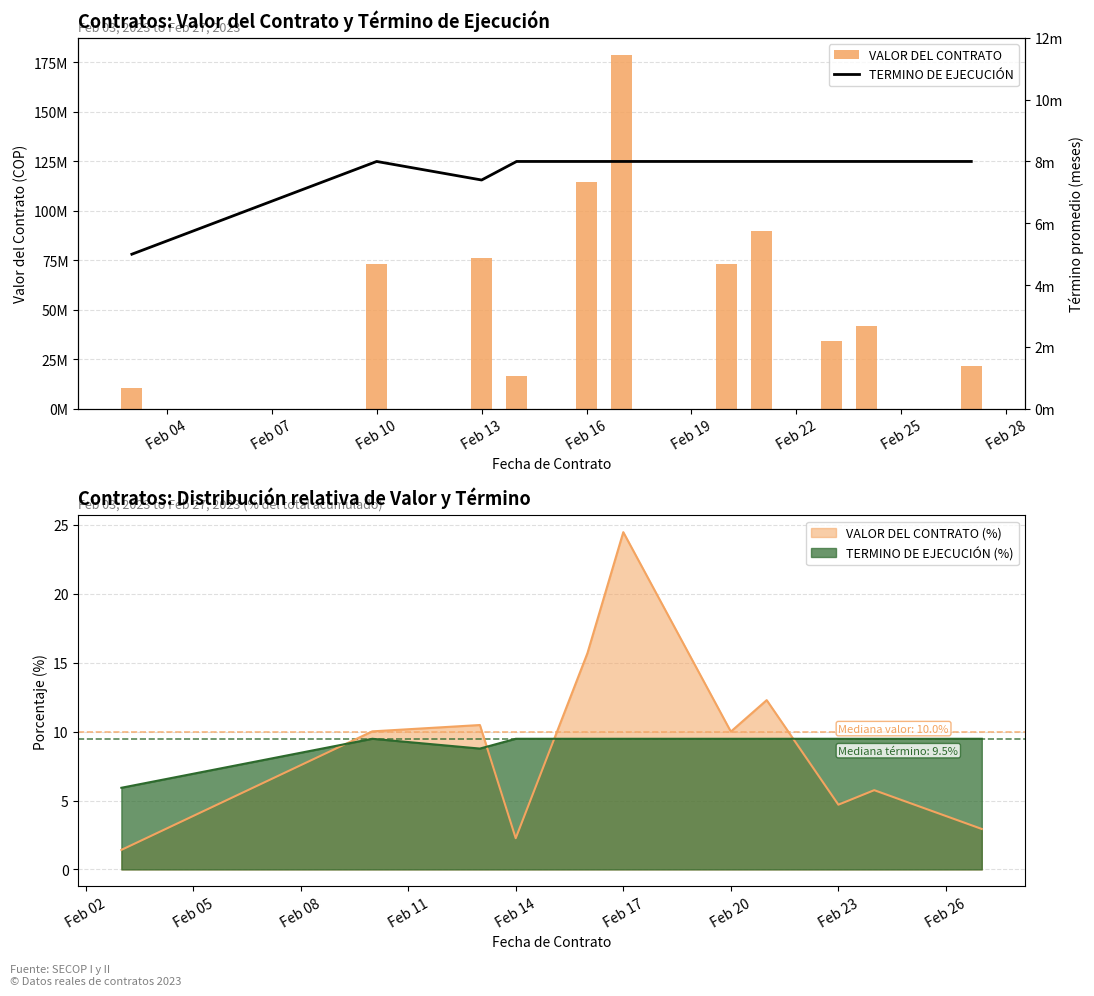

What is the lowest value of the VALOR DEL CONTRATO series?

10321990.0